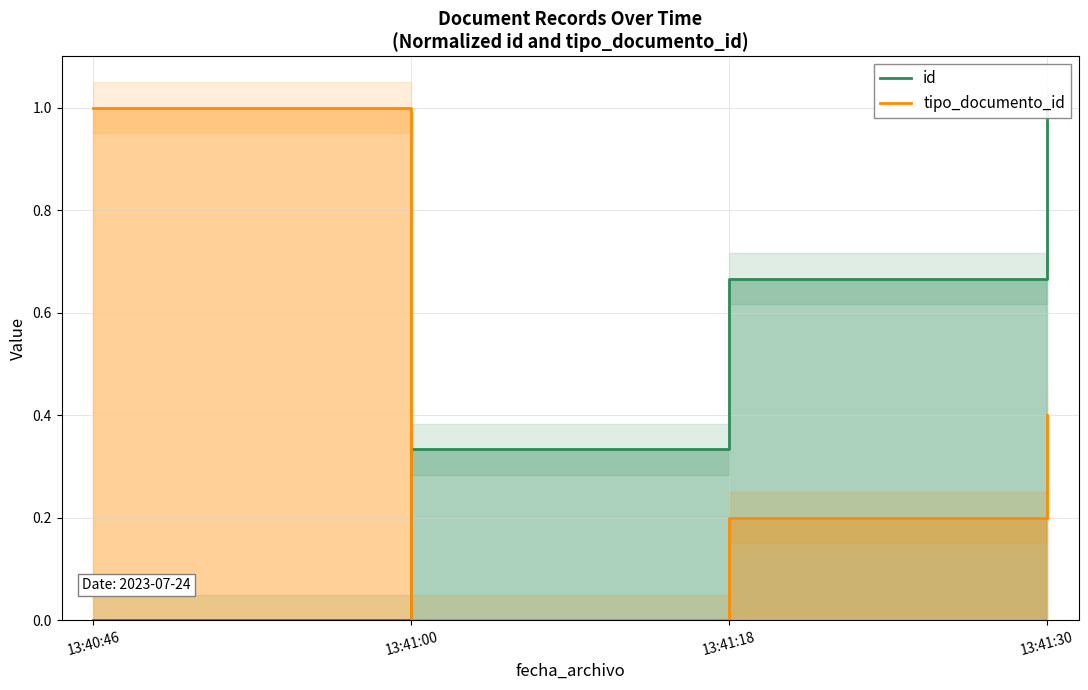

True or false: id has a value of 0.6 at 13:40:46.

False